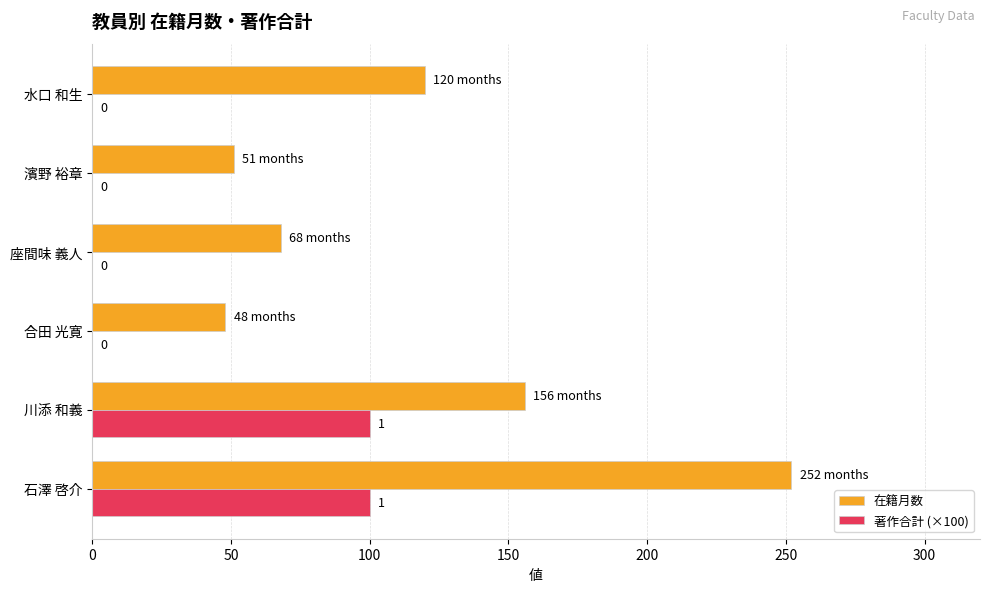

Which category has the highest value across all series?

石澤 啓介